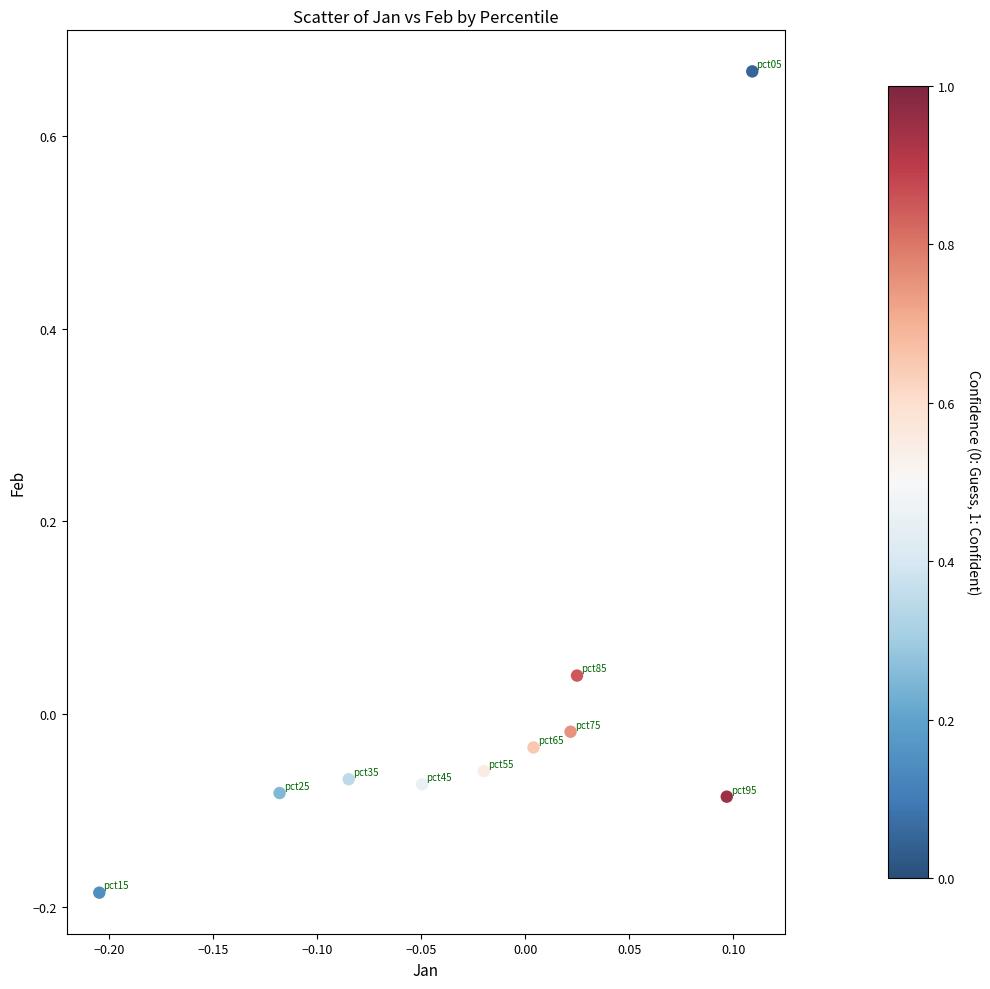

What is the range of X values (max minus min)?

0.3